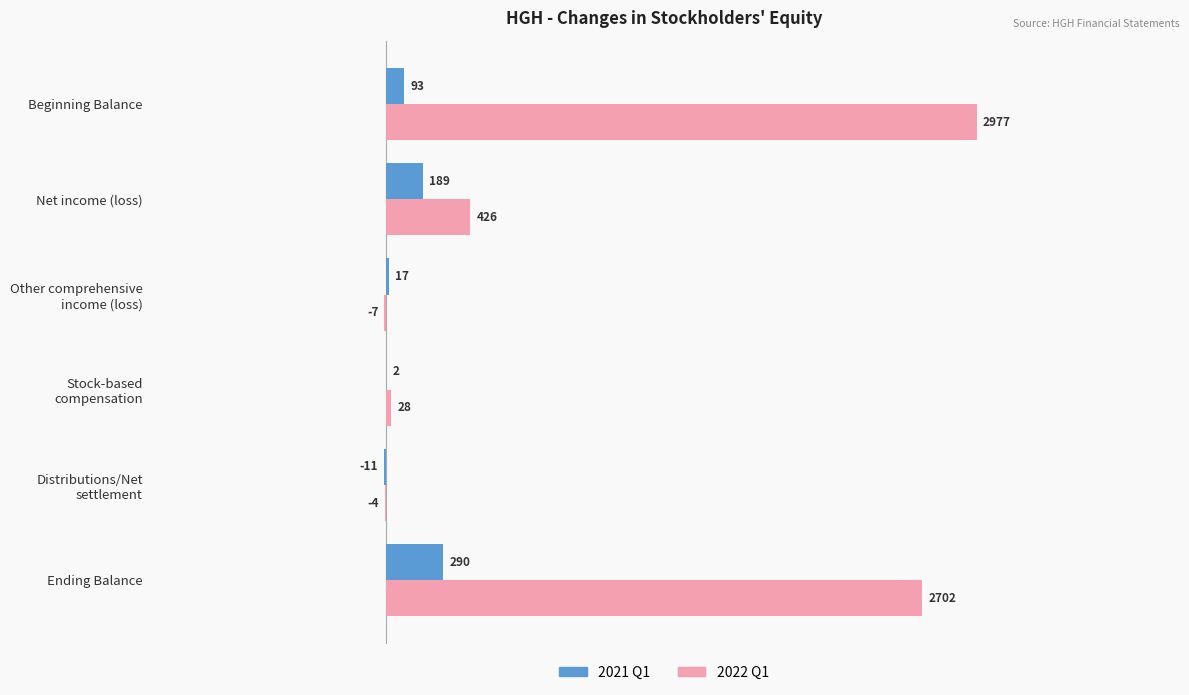

What is the sum of all 2022 Q1 values?

6122